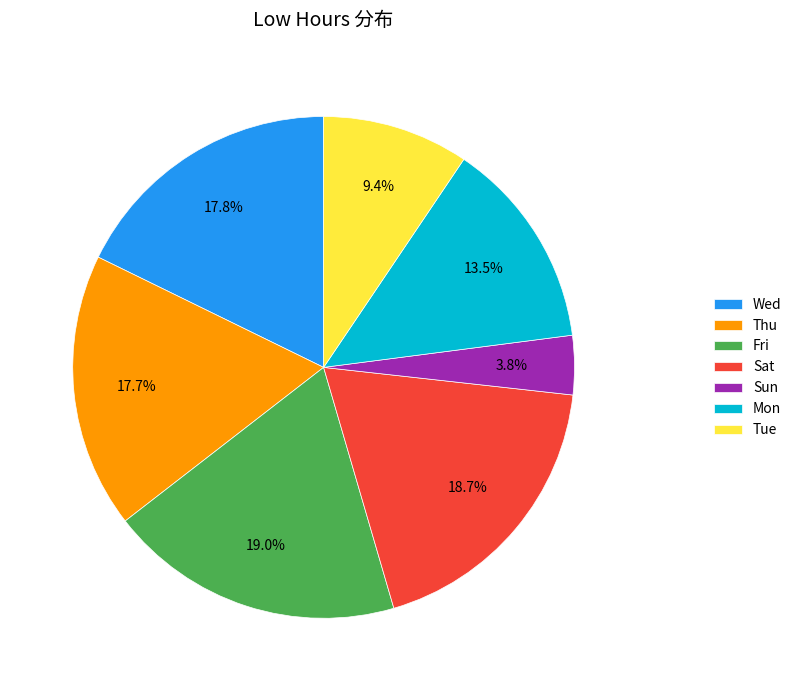

Which has a higher value, Mon or Tue?

Mon